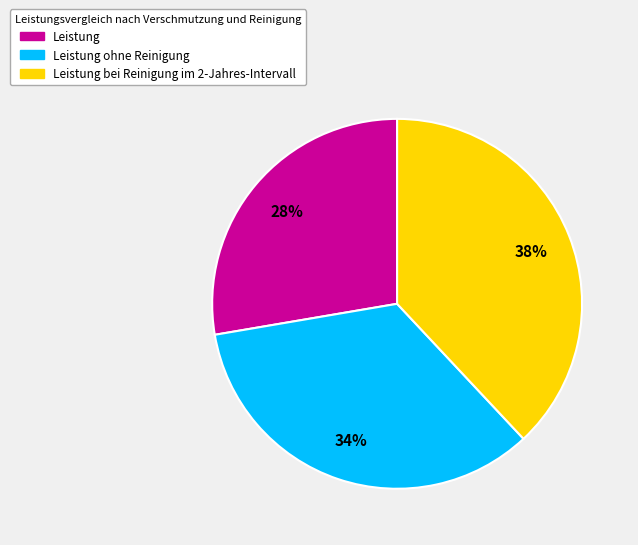

To the nearest percent, what is the average slice percentage?

33%